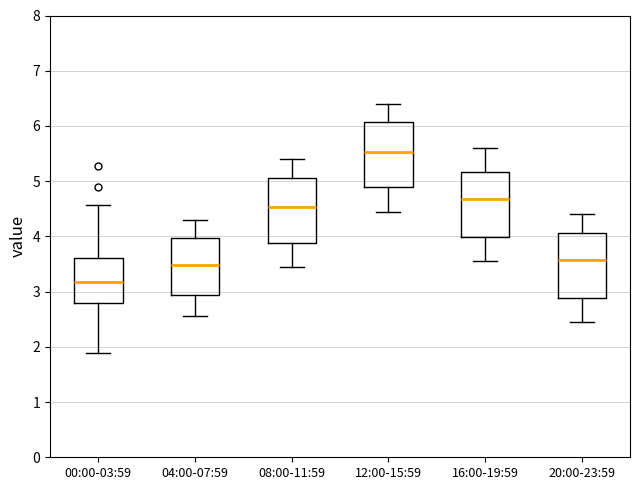

Which box's median line is the highest?

12:00-15:59